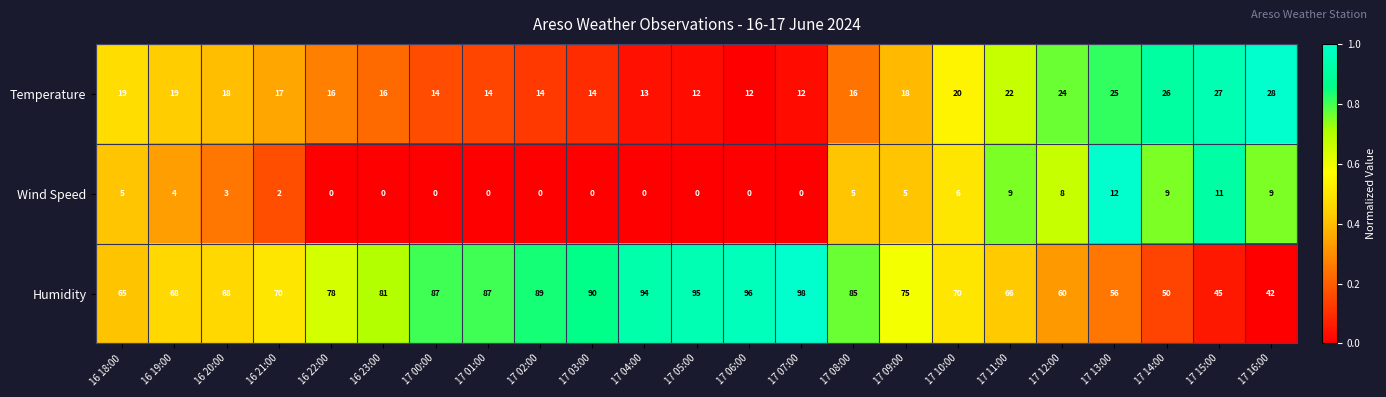

How many series are shown in this chart?

3